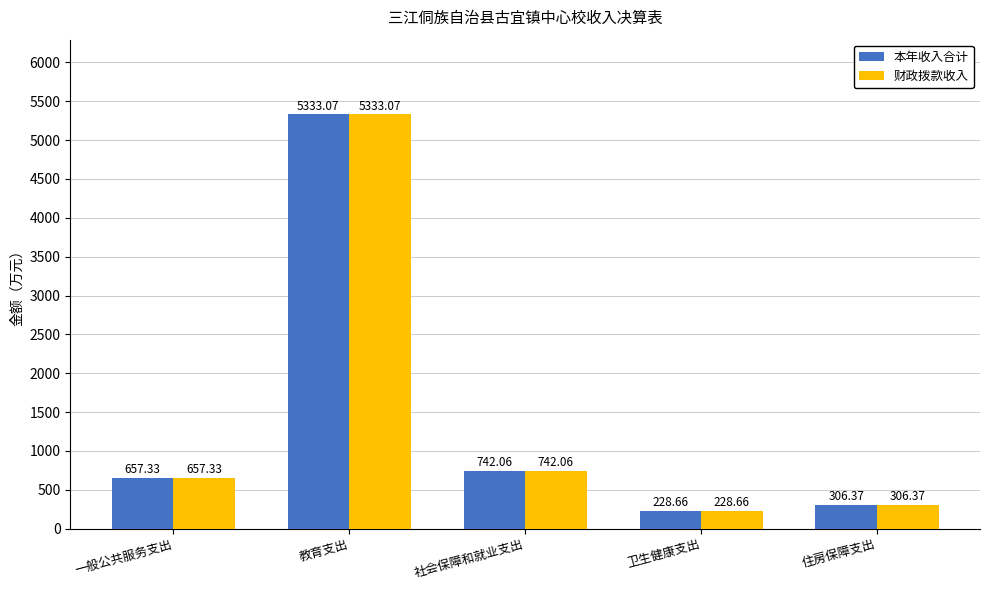

Rank the categories by 本年收入合计 value from lowest to highest.

卫生健康支出, 住房保障支出, 一般公共服务支出, 社会保障和就业支出, 教育支出